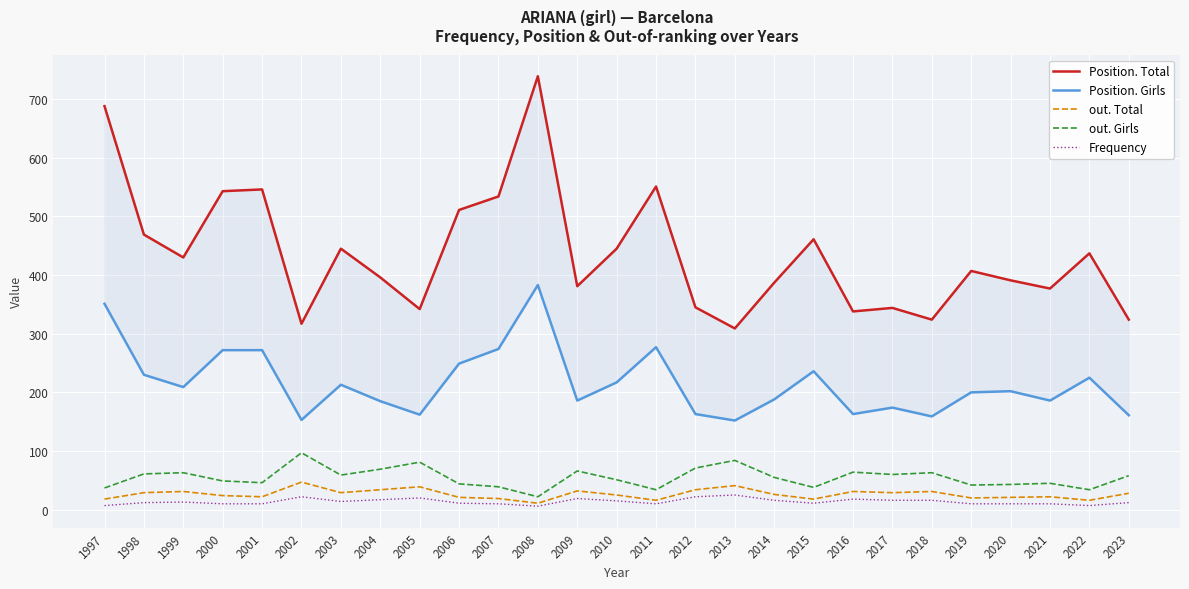

Reading right to left, transcribe all the data shown in this chart.

Position. Total: 2023=324	2022=437	2021=377	2020=391	2019=407	2018=324	2017=344	2016=338	2015=461	2014=387	2013=309	2012=345	2011=551	2010=445	2009=381	2008=739	2007=534	2006=511	2005=342	2004=396	2003=445	2002=317	2001=546	2000=543	1999=430	1998=469	1997=688
Position. Girls: 2023=161	2022=225	2021=186	2020=202	2019=200	2018=159	2017=174	2016=163	2015=236	2014=188	2013=152	2012=163	2011=277	2010=217	2009=186	2008=383	2007=274	2006=249	2005=162	2004=185	2003=213	2002=153	2001=272	2000=272	1999=209	1998=230	1997=351
out. Total: 2023=28	2022=16	2021=22	2020=21	2019=20	2018=31	2017=29	2016=31	2015=18	2014=26	2013=41	2012=34	2011=16	2010=25	2009=32	2008=11	2007=19	2006=21	2005=39	2004=34	2003=29	2002=47	2001=22	2000=24	1999=31	1998=29	1997=18
out. Girls: 2023=58	2022=34	2021=45	2020=43	2019=42	2018=63	2017=60	2016=64	2015=38	2014=55	2013=84	2012=71	2011=34	2010=51	2009=66	2008=22	2007=39	2006=44	2005=81	2004=69	2003=59	2002=97	2001=46	2000=49	1999=63	1998=61	1997=37
Frequency: 2023=12	2022=7	2021=10	2020=10	2019=10	2018=16	2017=16	2016=18	2015=11	2014=16	2013=25	2012=22	2011=10	2010=15	2009=19	2008=6	2007=10	2006=11	2005=20	2004=17	2003=14	2002=22	2001=10	2000=10	1999=13	1998=12	1997=7